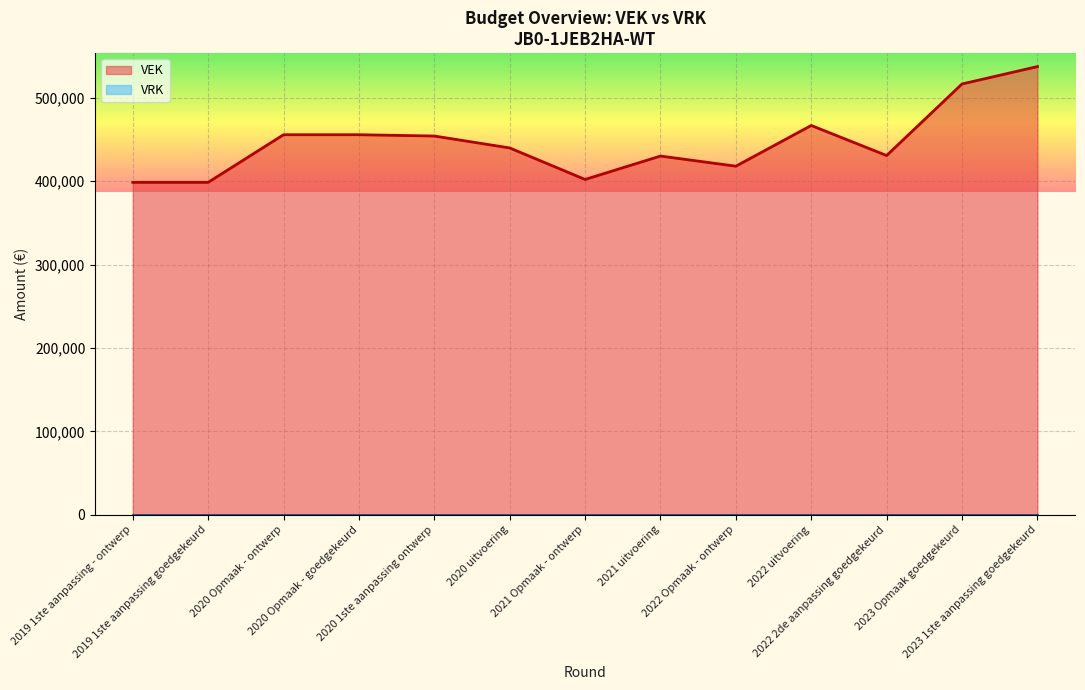

What is the maximum value shown in the chart?

537344